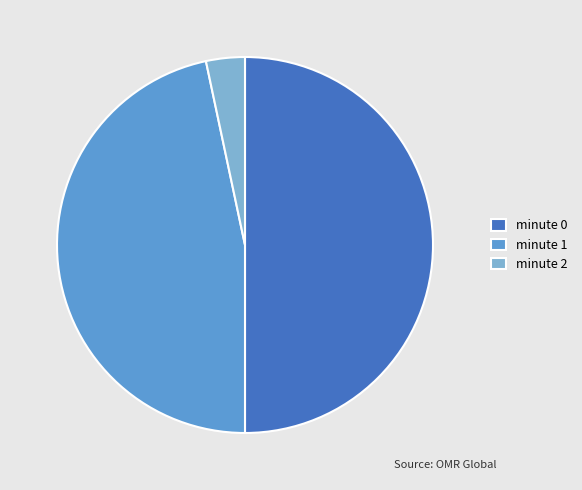

Count the number of slices in the pie.

3